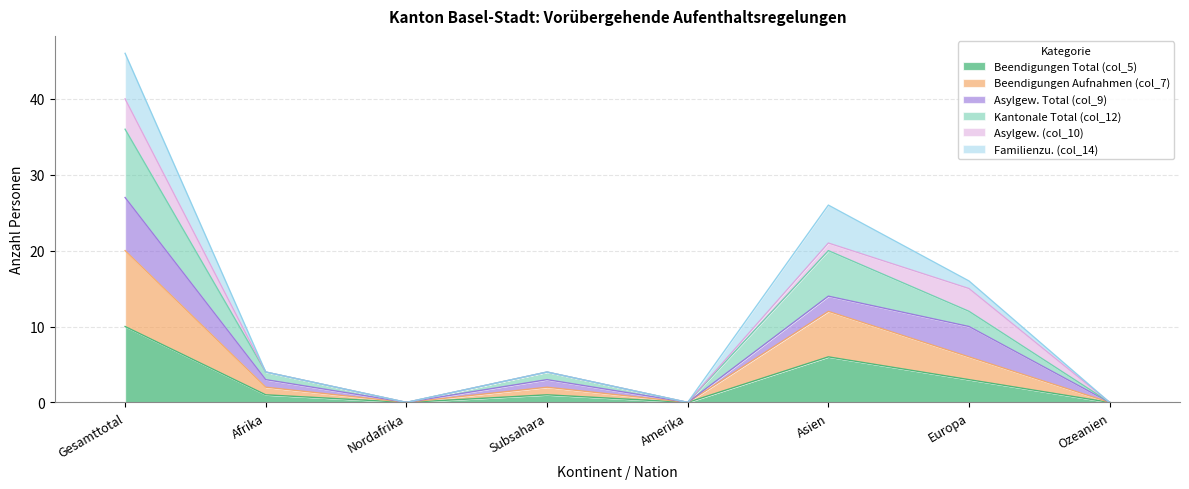

What is the value of the Beendigungen Total (col_5) point at the 7th from the left?

3